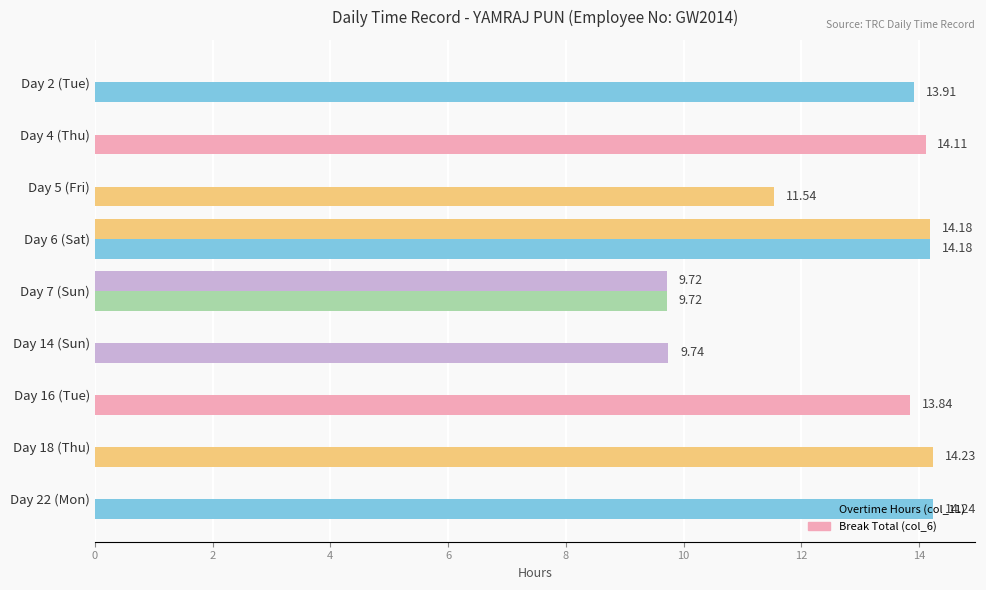

How many data points in Overtime Hours (col_11) are above 13?

6